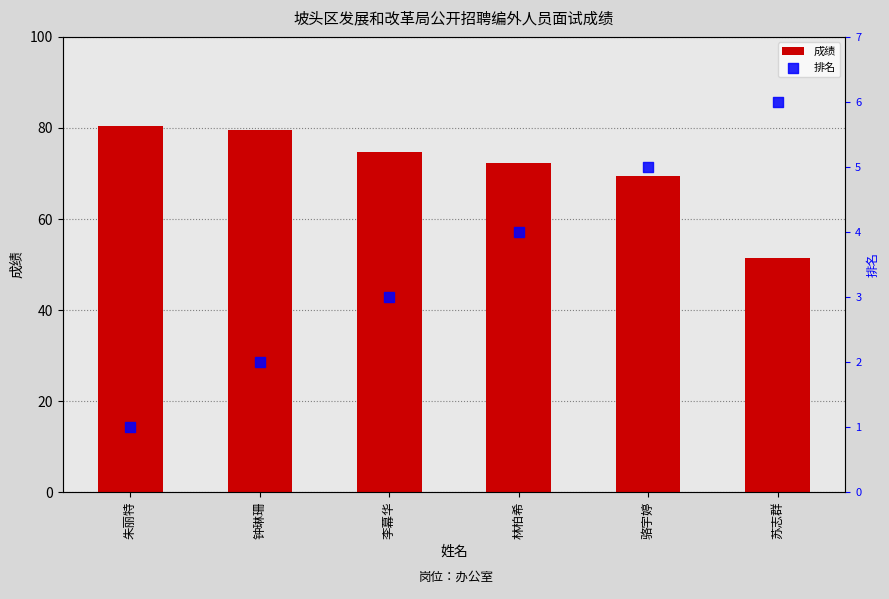

Which series has the largest Y range (max minus min)?

成绩